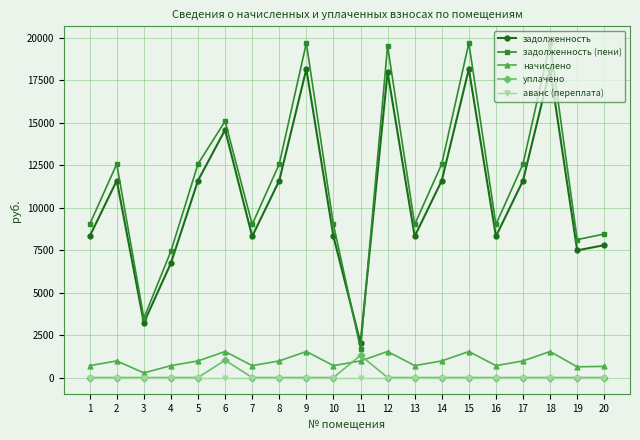

True or false: аванс (переплата) and задолженность (пени) intersect in this chart.

False